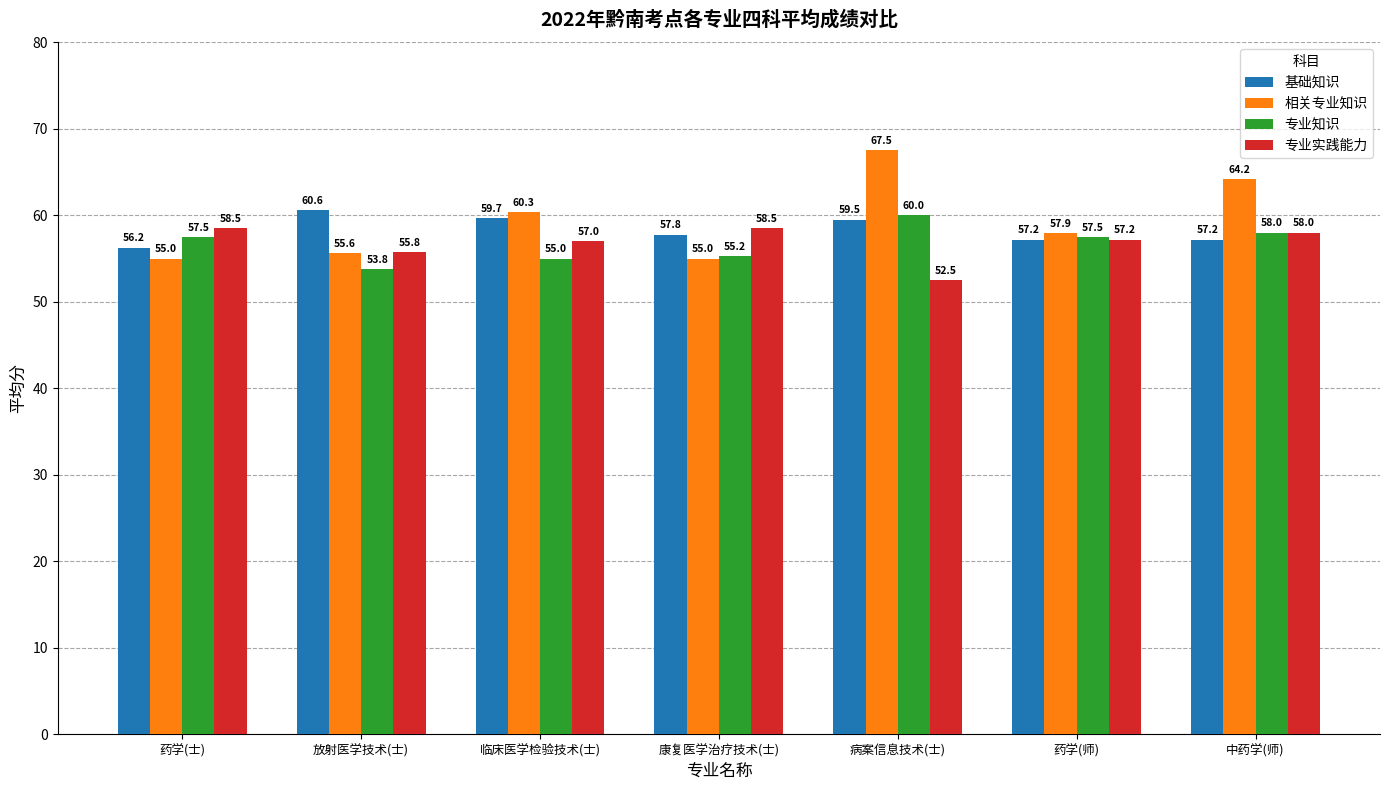

What is the average value of the 相关专业知识 series?

59.4